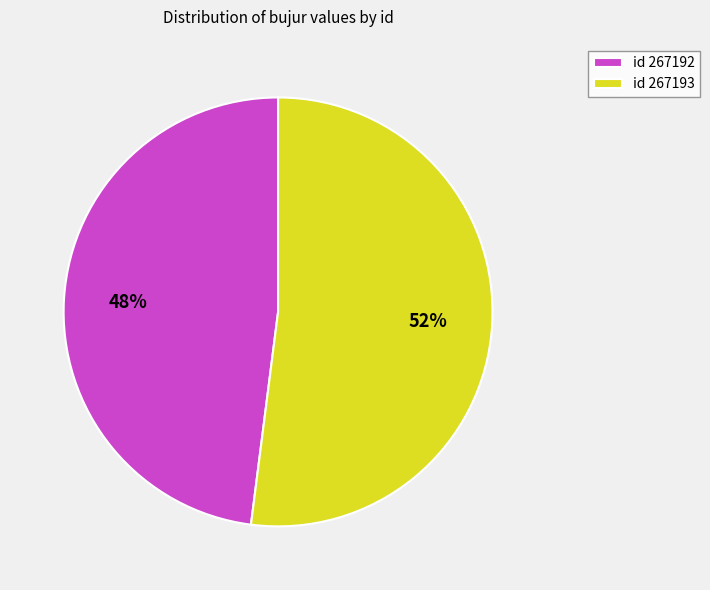

Rank the categories by value from highest to lowest.

id 267193, id 267192